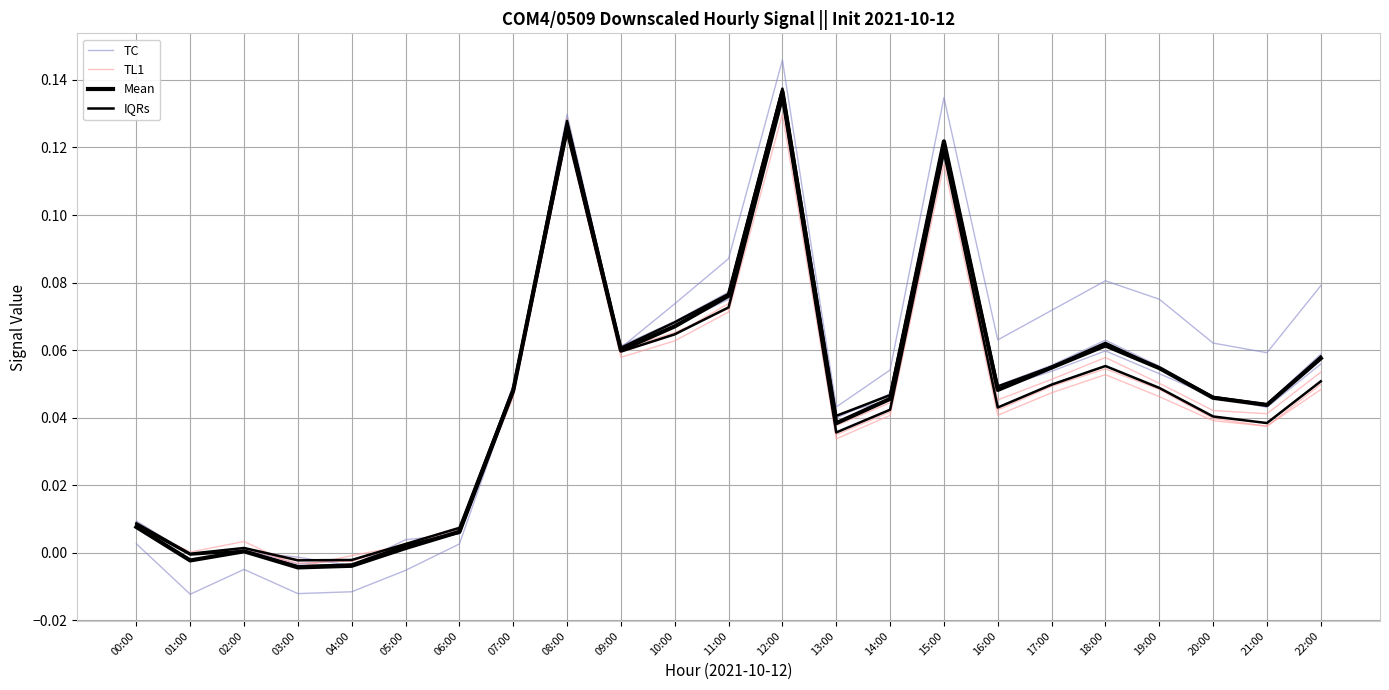

Count the number of categories in the chart.

23